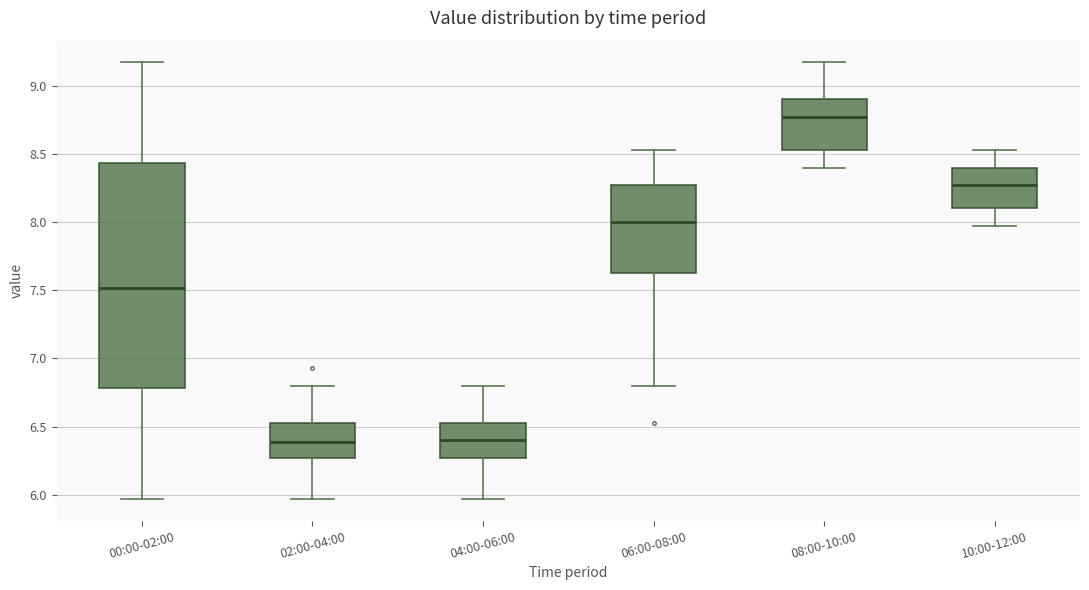

Which box has the highest median line?

08:00-10:00